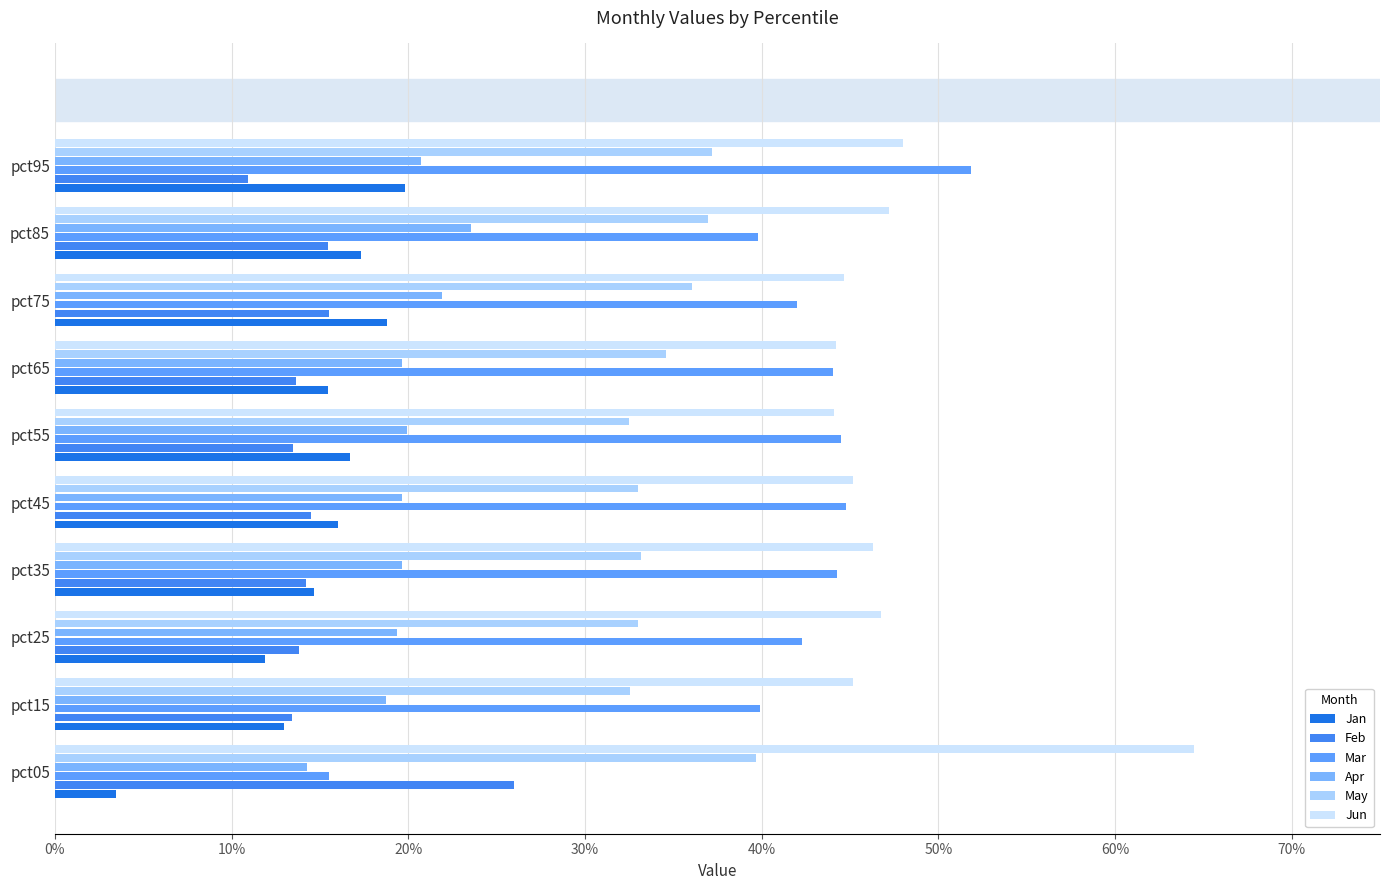

Reading left to right, list all the values displayed in this chart.

Jan: 0.0	0.1	0.1	0.1	0.2	0.2	0.2	0.2	0.2	0.2
Feb: 0.3	0.1	0.1	0.1	0.1	0.1	0.1	0.2	0.2	0.1
Mar: 0.2	0.4	0.4	0.4	0.4	0.4	0.4	0.4	0.4	0.5
Apr: 0.1	0.2	0.2	0.2	0.2	0.2	0.2	0.2	0.2	0.2
May: 0.4	0.3	0.3	0.3	0.3	0.3	0.3	0.4	0.4	0.4
Jun: 0.6	0.5	0.5	0.5	0.5	0.4	0.4	0.4	0.5	0.5